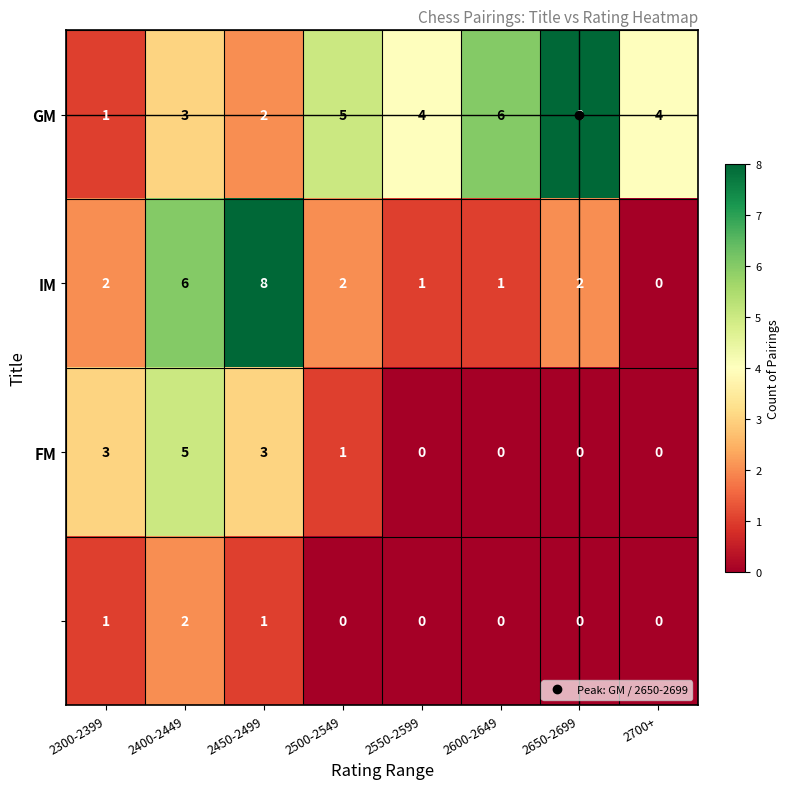

What is the difference between the highest and lowest values at 2400-2449?

4